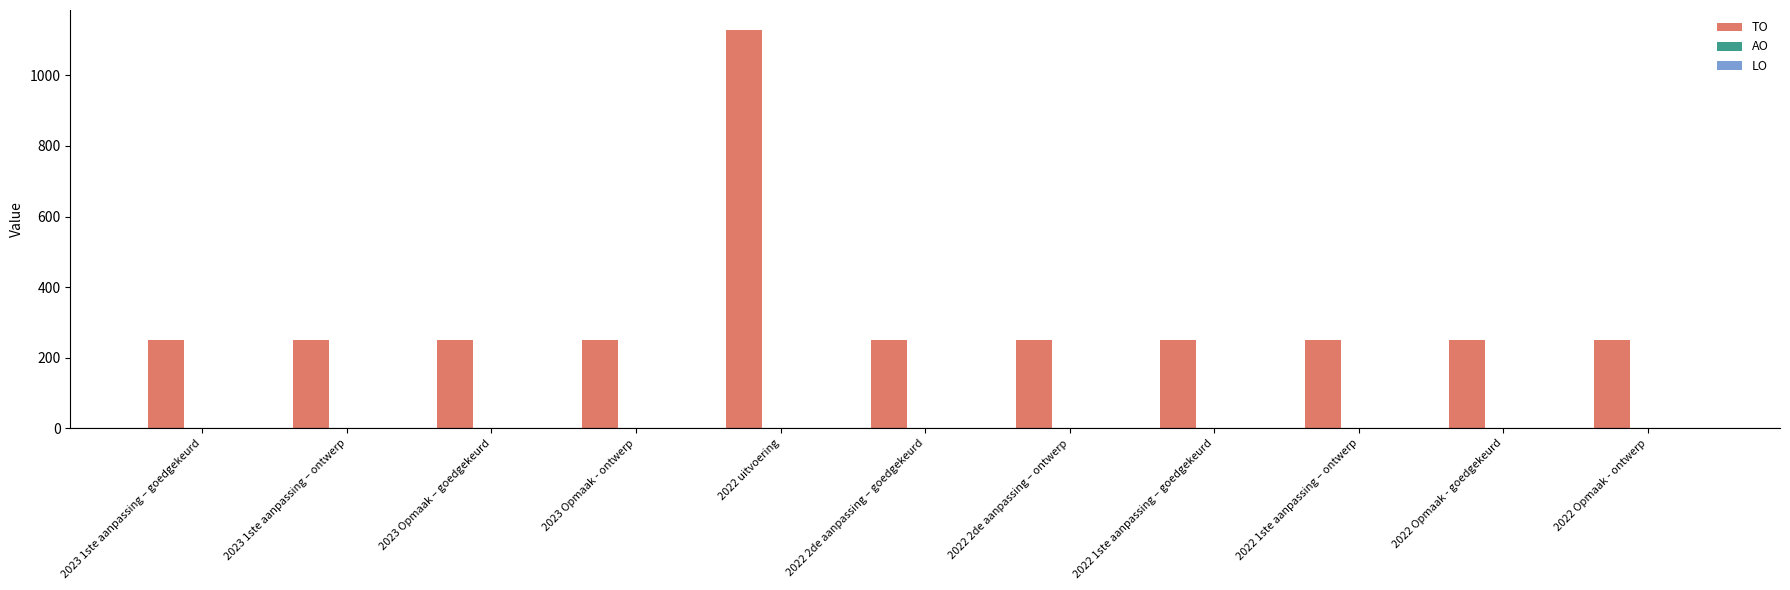

What is the average value?

330